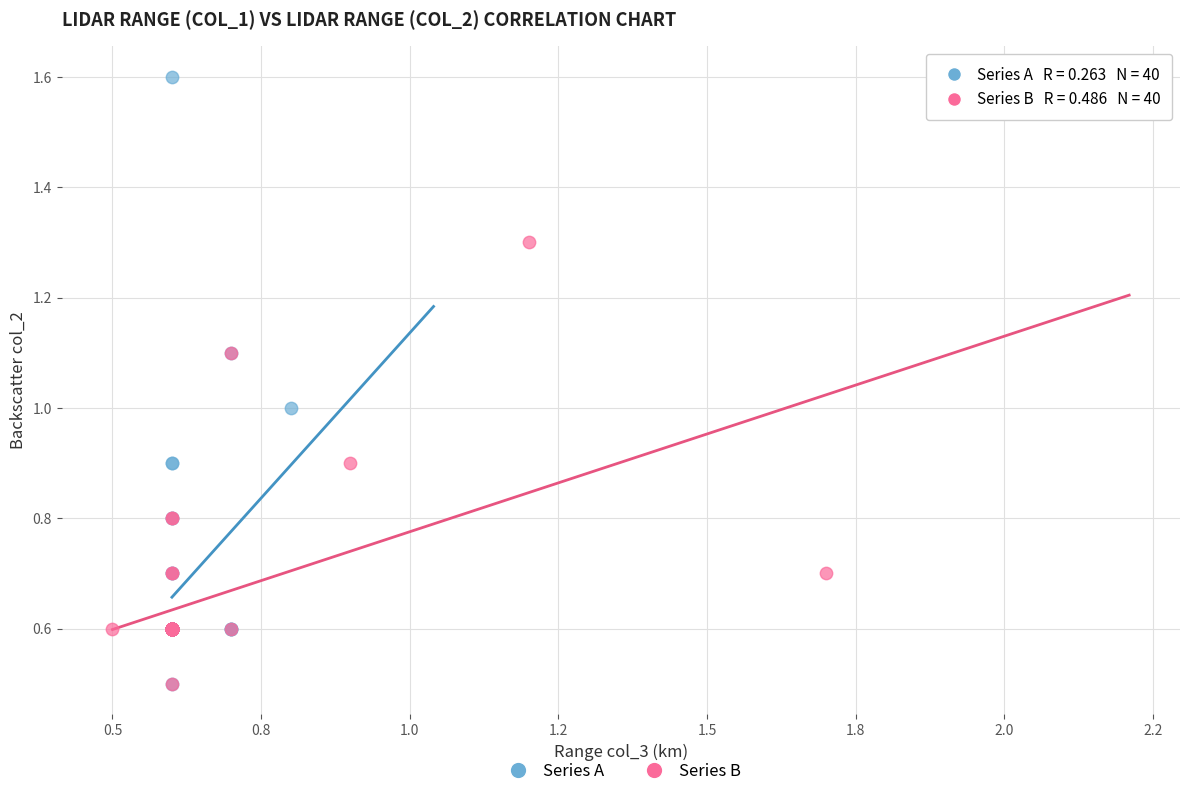

What are all the series names shown in the legend?

Series A, Series B